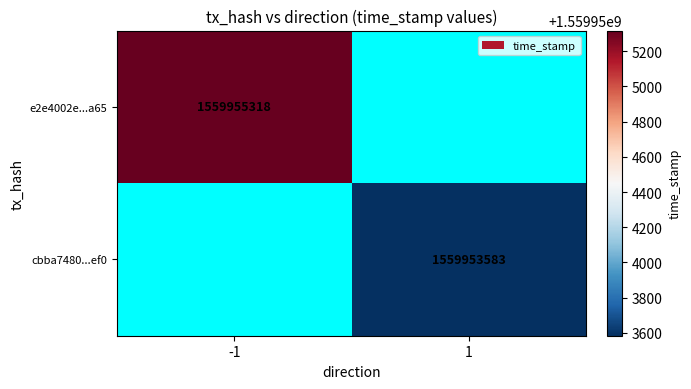

Which label corresponds to the largest value in the chart?

-1